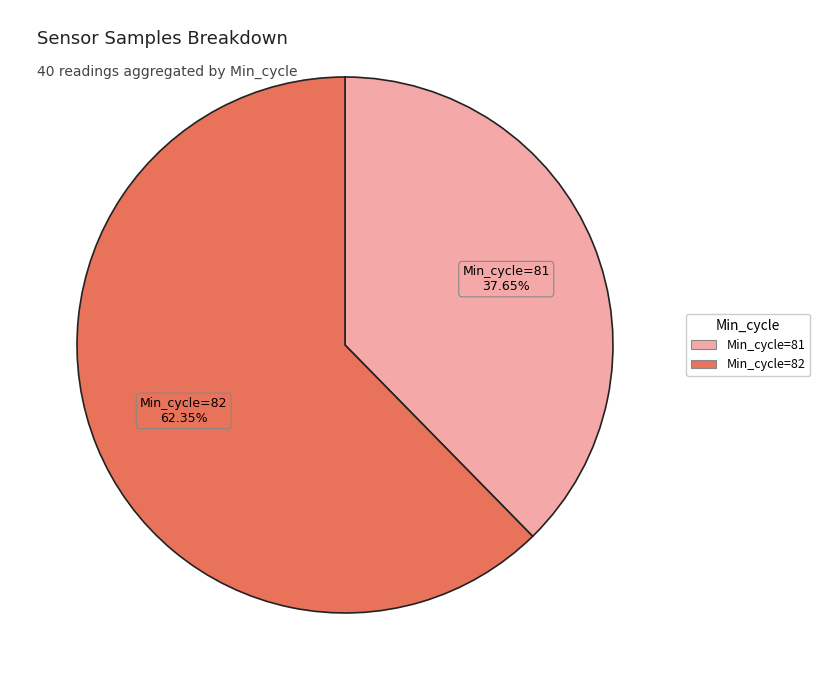

Is there any slice that represents more than half of the pie?

Yes